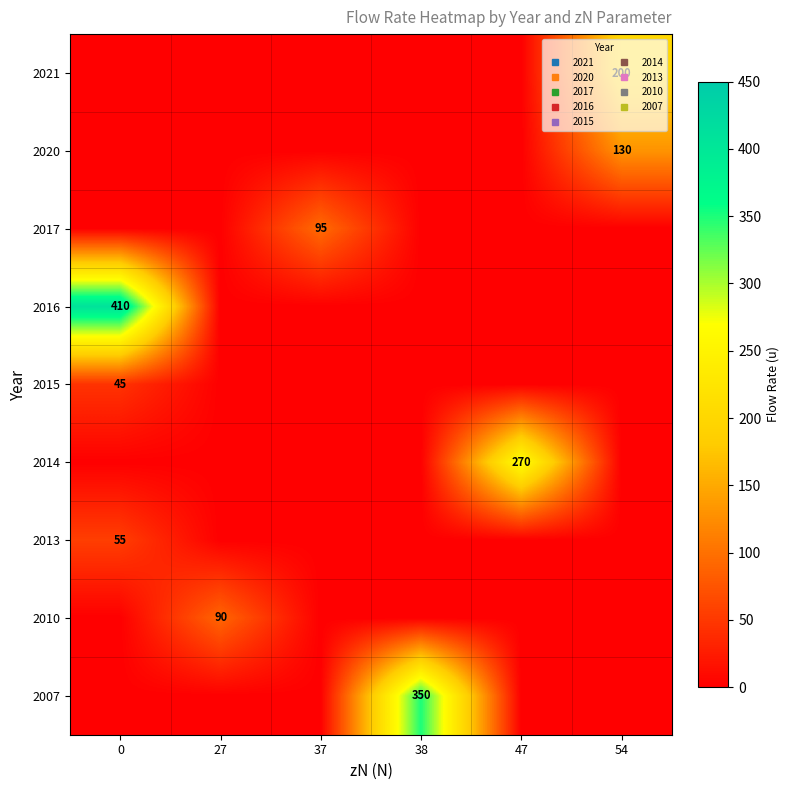

What is the greatest value displayed?

410